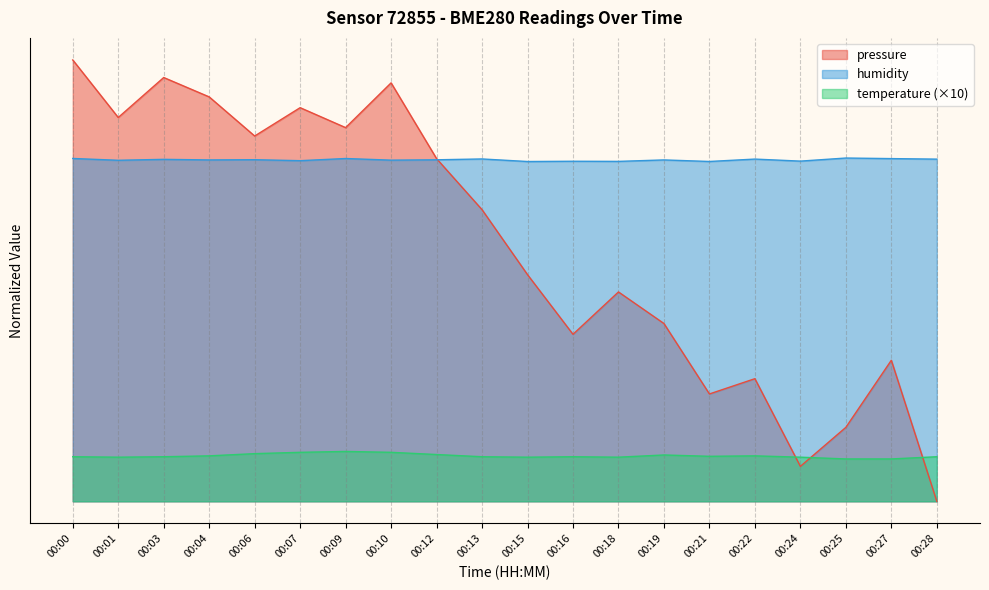

What is the value of the temperature point at the 16th from the left?

10.3